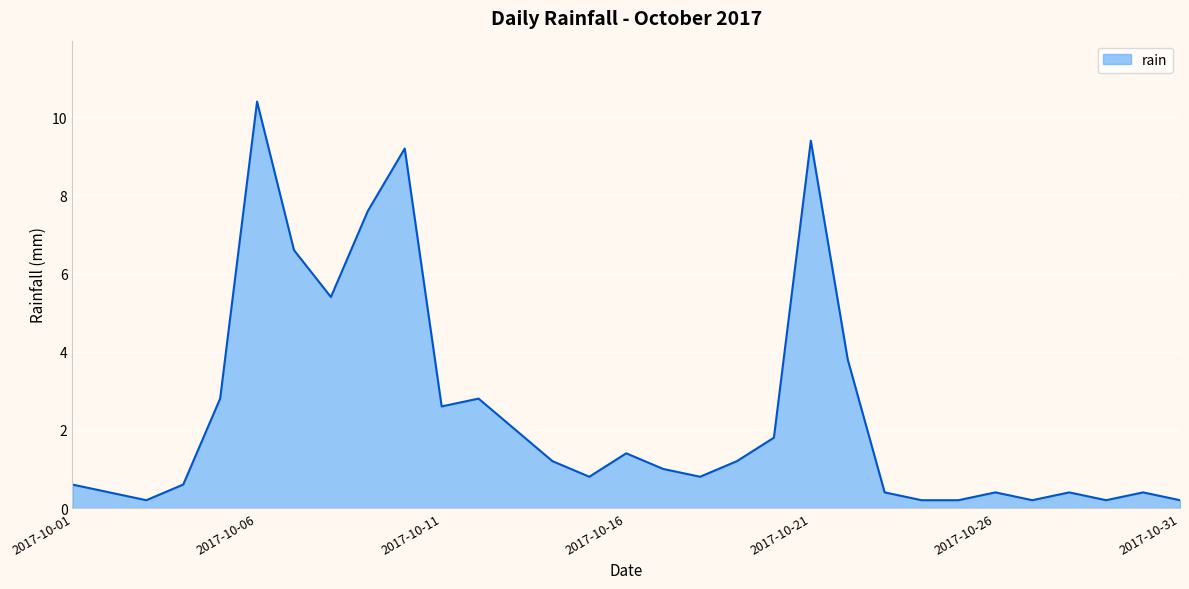

What is the average value?

2.4